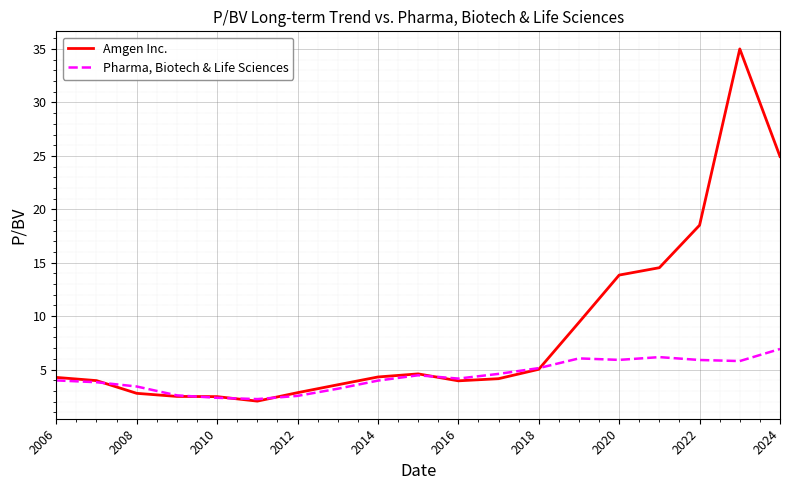

How many categories are shown in the chart?

19